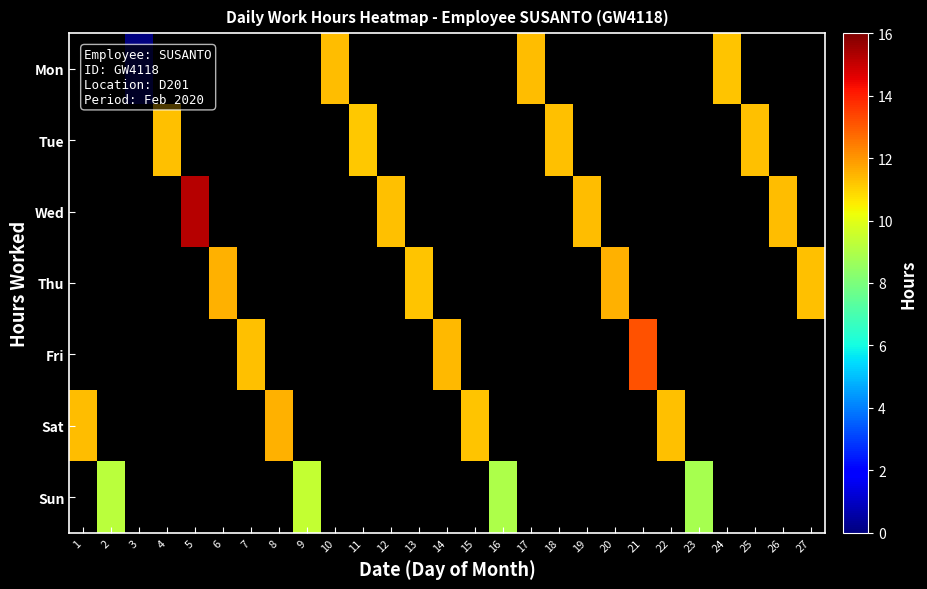

Is the value of Tue at 2 greater than the value of Thu at 5?

No